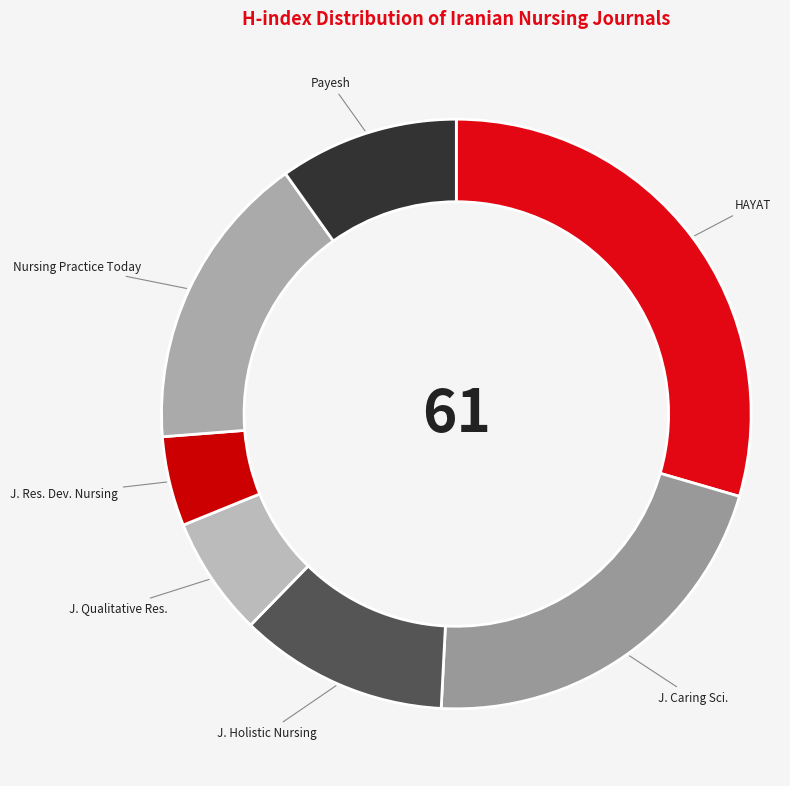

Combined, do J. Res. Dev. Nursing and Nursing Practice Today account for over 50%?

No